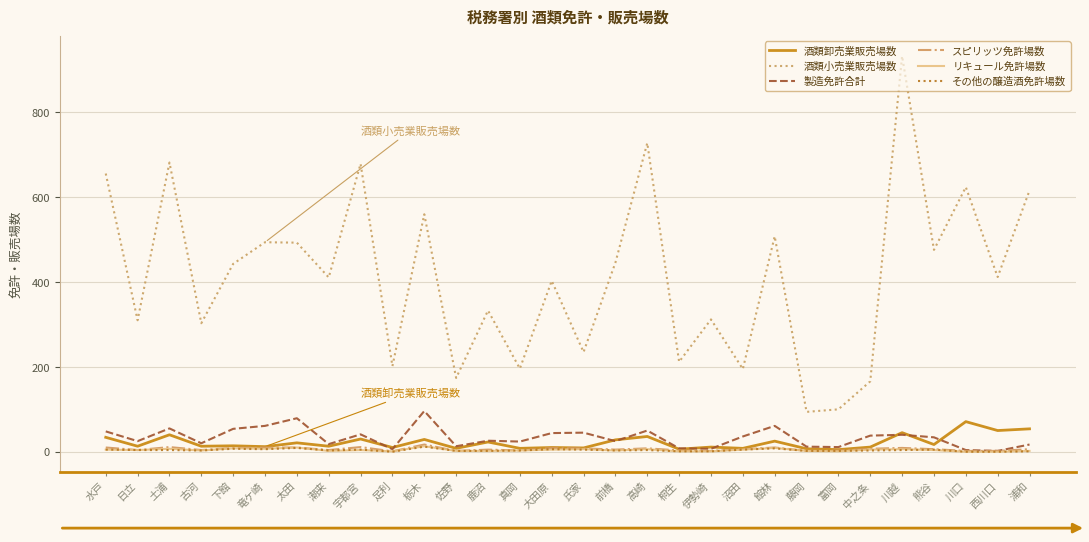

What is the maximum value for 製造免許合計?

96